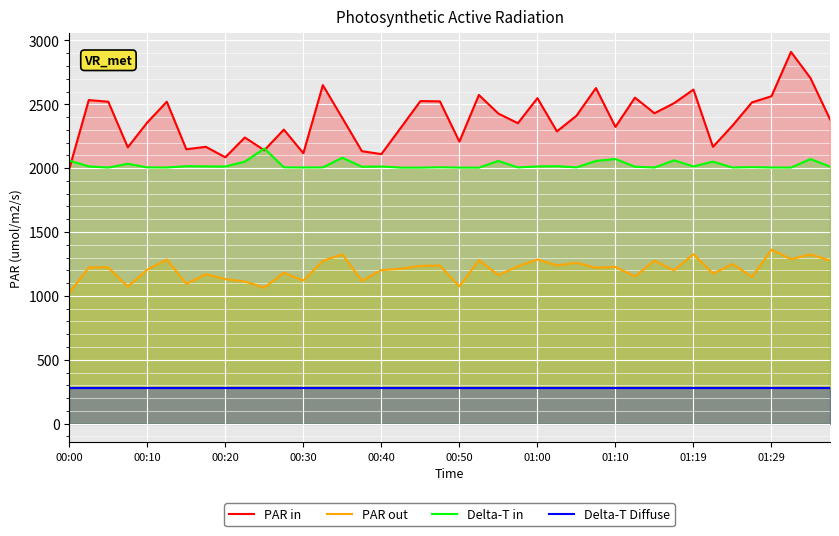

How many interior local valleys does the PAR out series have?

14